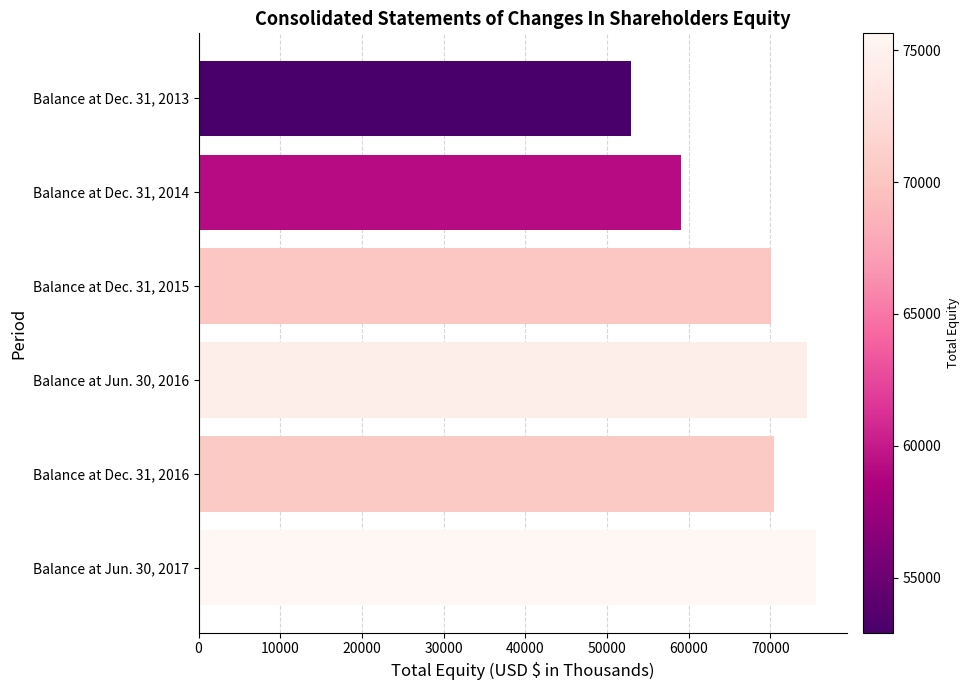

What is the average value?

67115